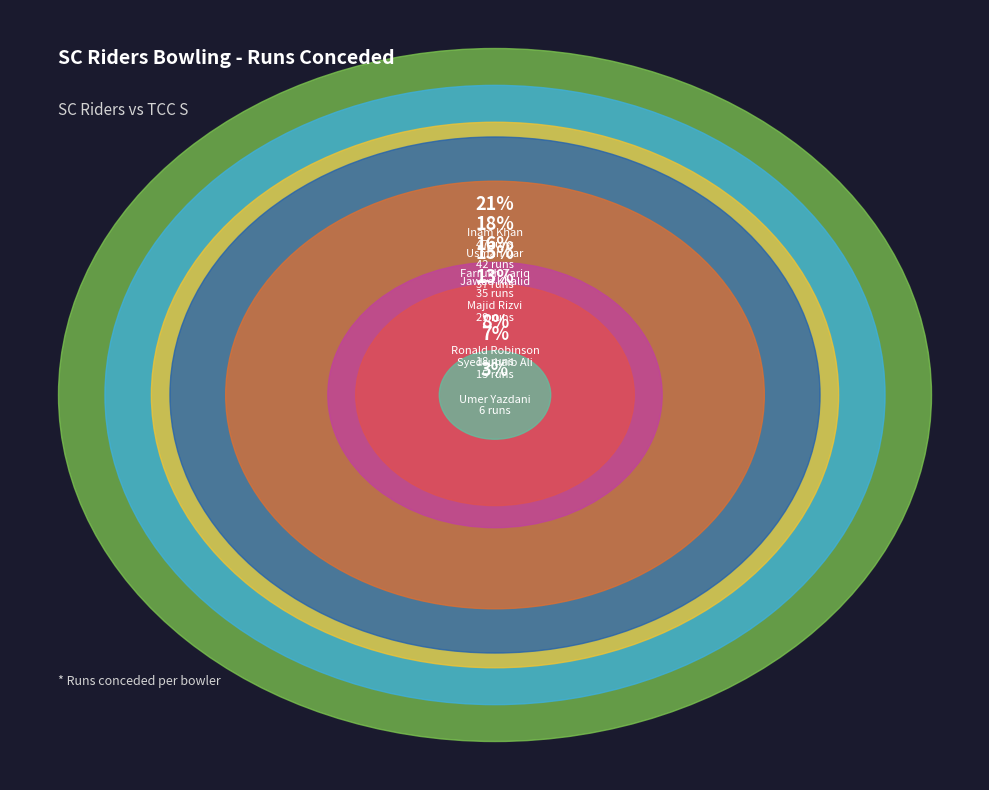

Count the number of slices in the pie.

8